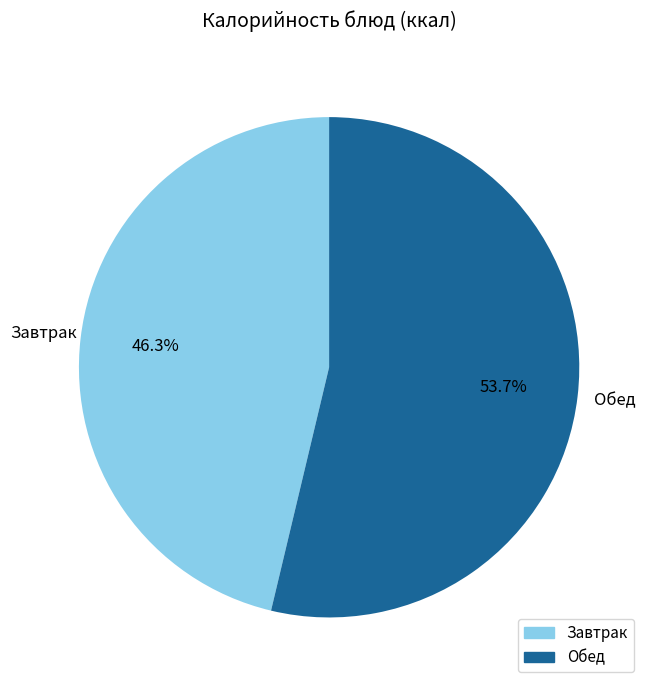

Does any single category account for the majority?

Yes